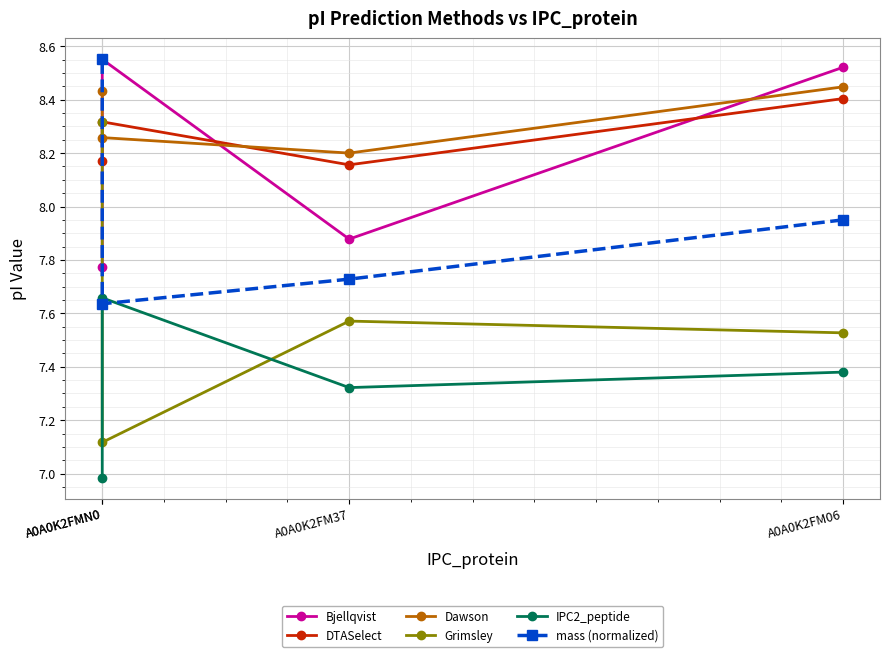

List the series in order of their peak value, highest first.

Bjellqvist, mass (normalized), Dawson, DTASelect, Grimsley, IPC2_peptide